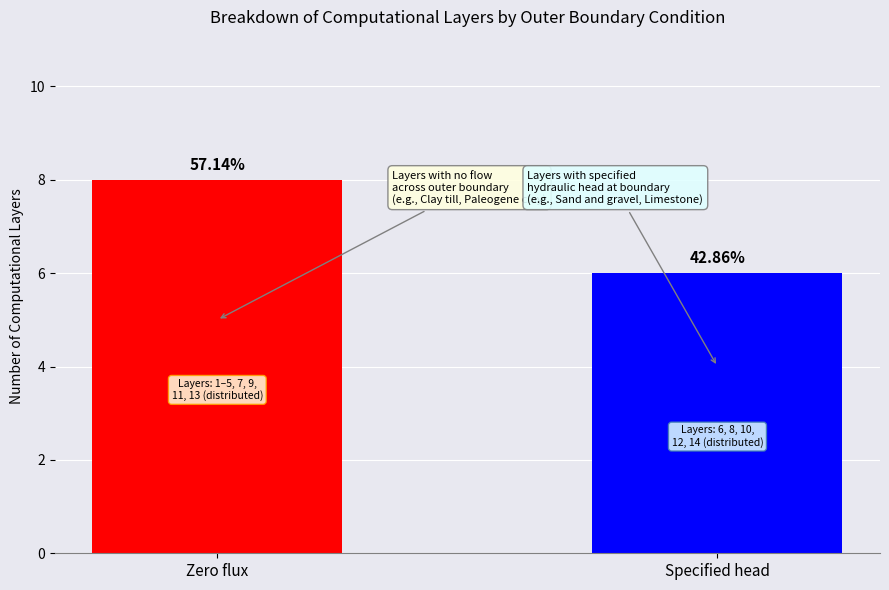

What is the value of the 2nd bar from the left?

6